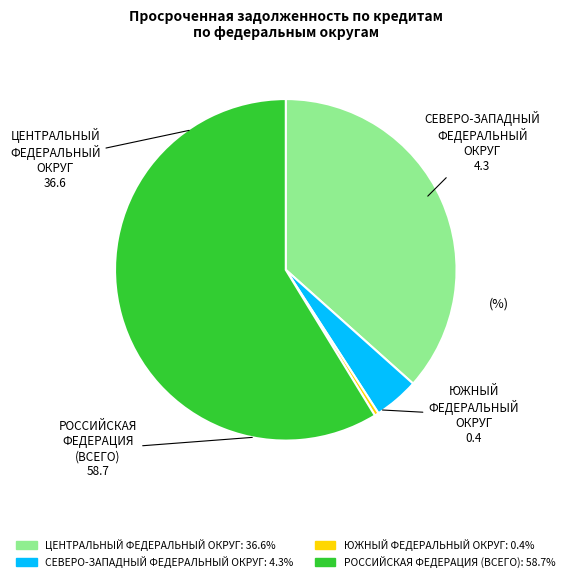

Which slice is the largest?

РОССИЙСКАЯ ФЕДЕРАЦИЯ (ВСЕГО)